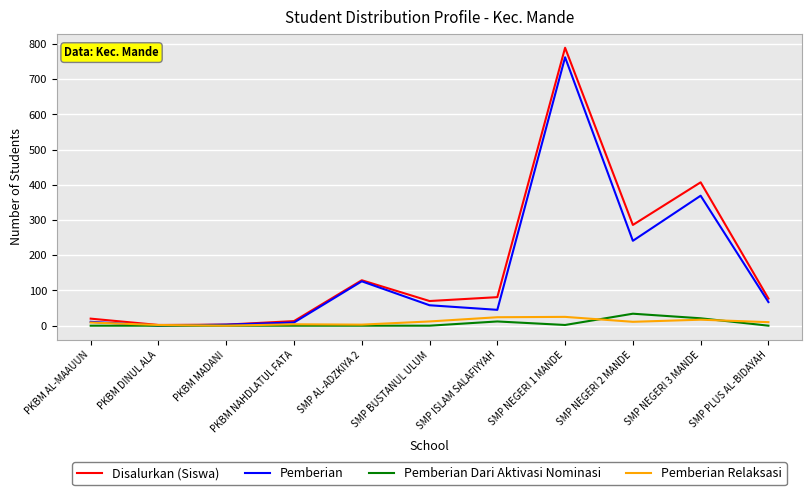

Which series has the widest spread of values?

Disalurkan (Siswa)